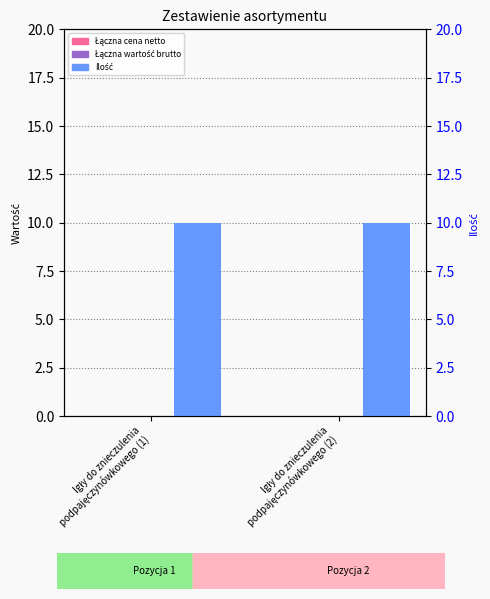

Which series changed the most between Igły do znieczulenia
podpajęczynówkowego (1) and Igły do znieczulenia
podpajęczynówkowego (2)?

Łączna cena netto